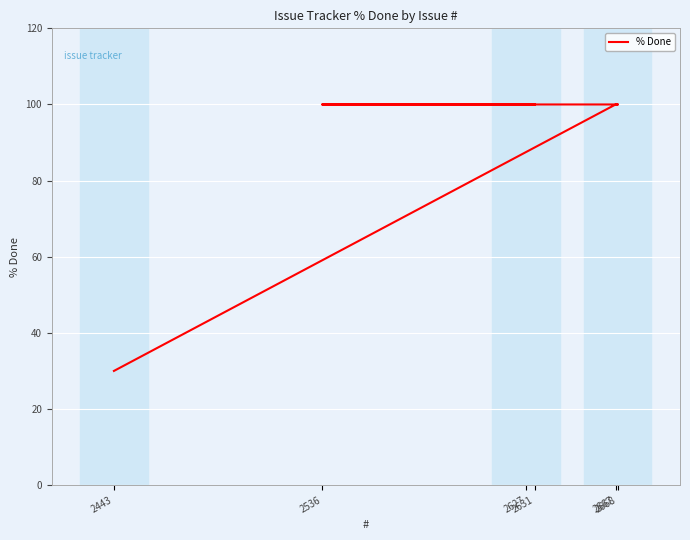

How many values are below 100?

1